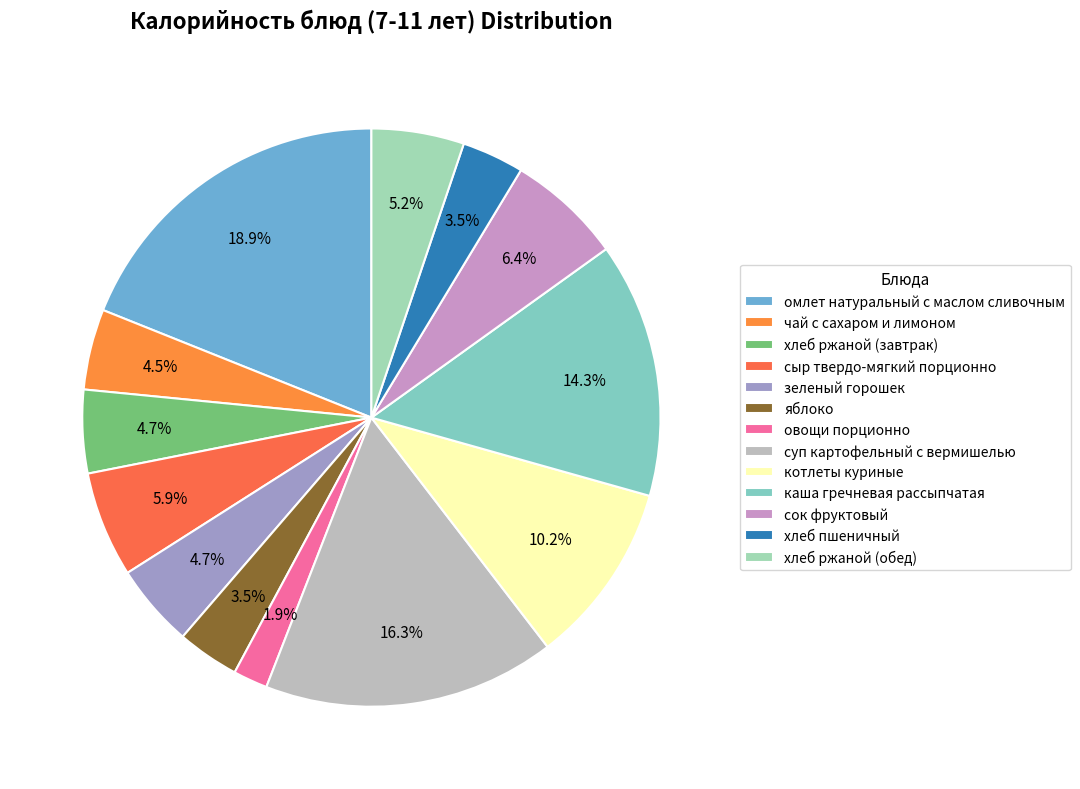

Combined, do овощи порционно and суп картофельный с вермишелью account for over 50%?

No